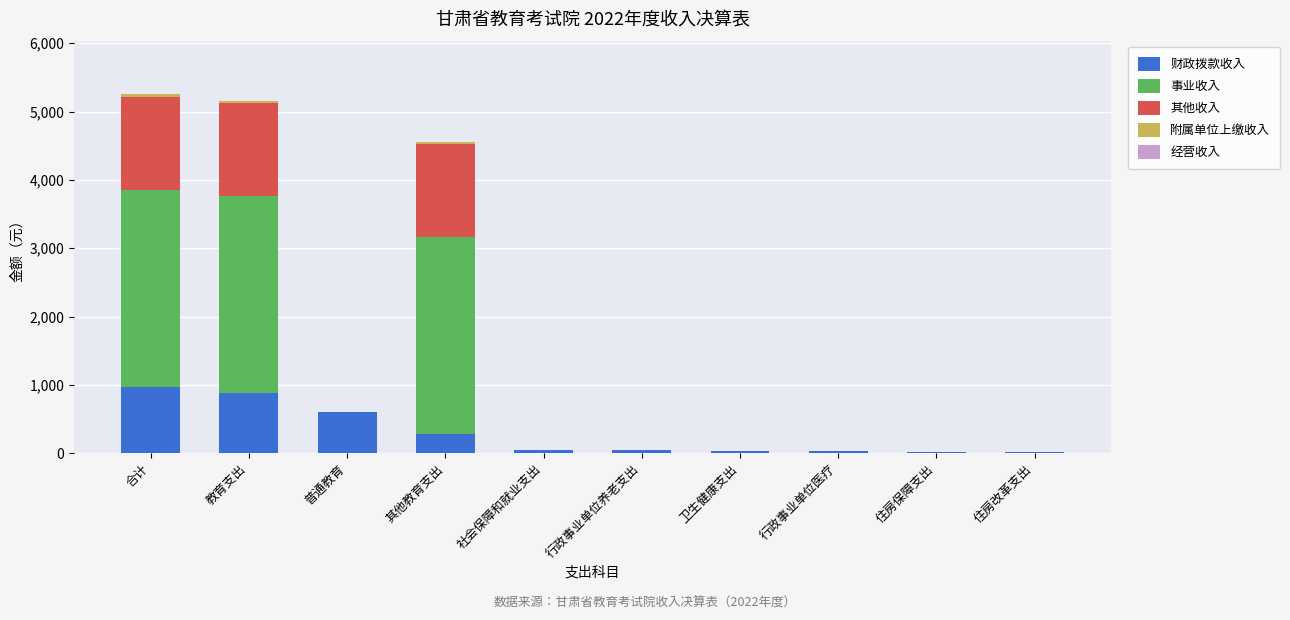

What is the highest value of the 财政拨款收入 series?

975.4